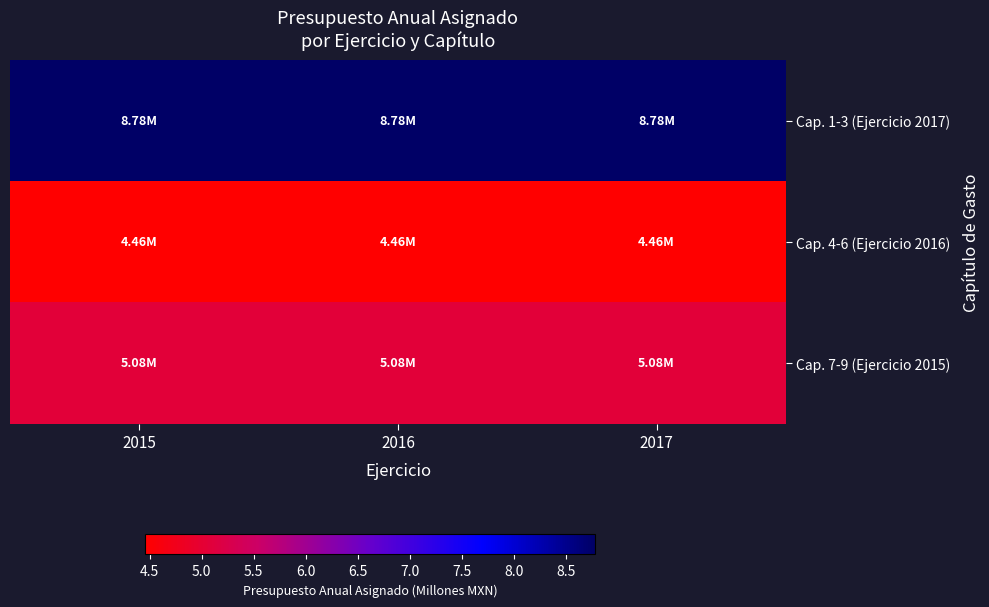

At which category is the sum across all series the highest?

2015